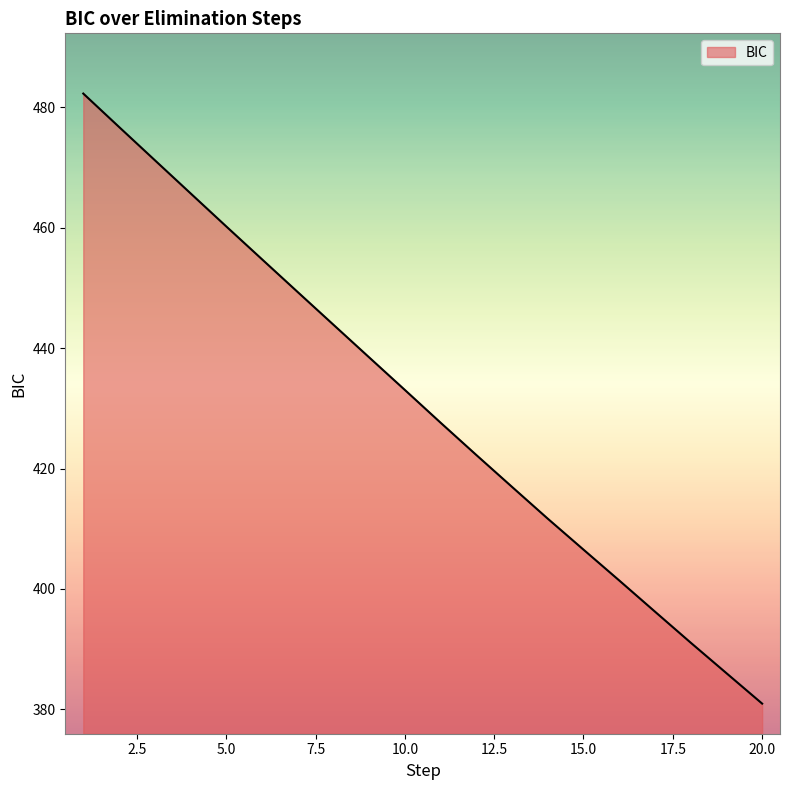

What is the difference between the maximum and minimum values?

101.3